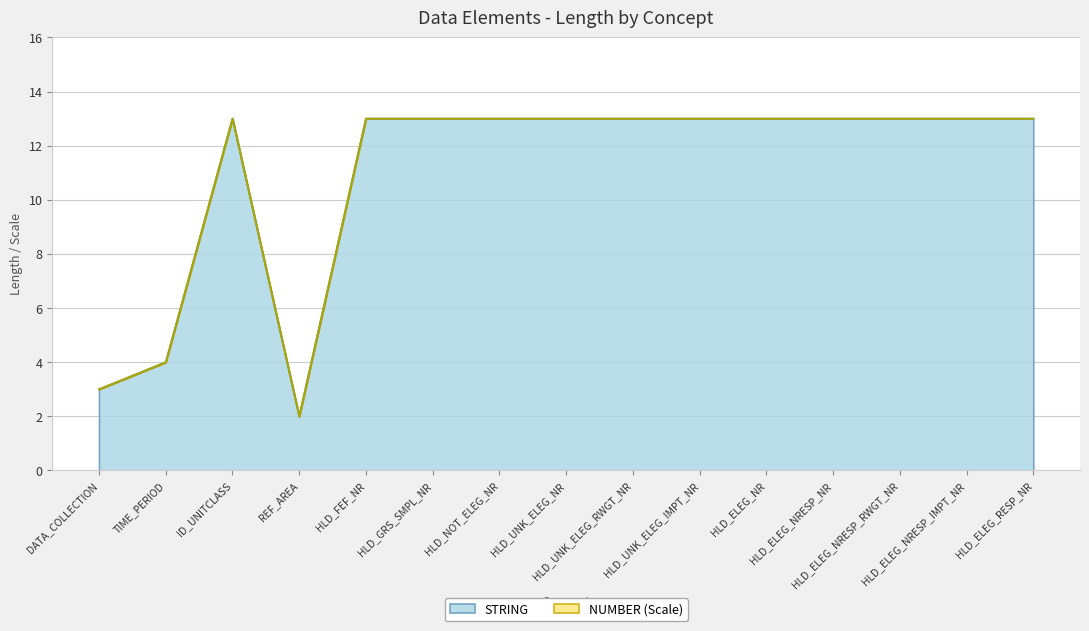

Reading right to left, list all the values displayed in this chart.

13	13	13	13	13	13	13	13	13	13	13	2	13	4	3